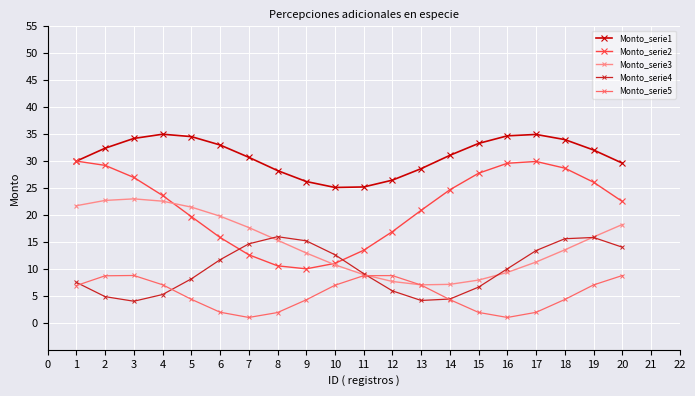

What is the sum of all Monto_serie5 values?

105.8